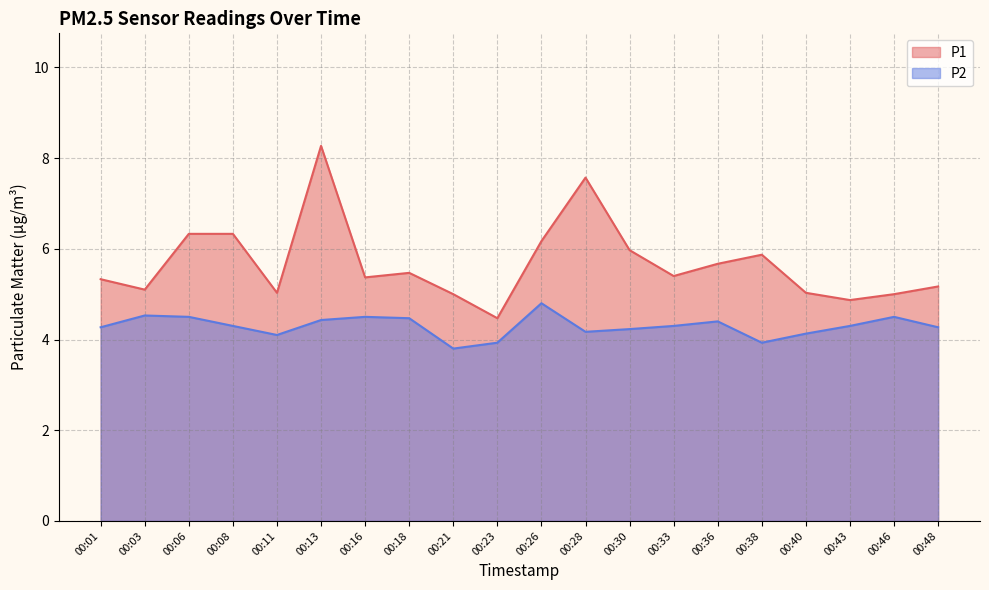

Reading left to right, list all the values displayed in this chart.

P1: 00:01=5.3	00:03=5.1	00:06=6.3	00:08=6.3	00:11=5.0	00:13=8.3	00:16=5.4	00:18=5.5	00:21=5.0	00:23=4.5	00:26=6.2	00:28=7.6	00:30=6.0	00:33=5.4	00:36=5.7	00:38=5.9	00:40=5.0	00:43=4.9	00:46=5.0	00:48=5.2
P2: 00:01=4.3	00:03=4.5	00:06=4.5	00:08=4.3	00:11=4.1	00:13=4.4	00:16=4.5	00:18=4.5	00:21=3.8	00:23=3.9	00:26=4.8	00:28=4.2	00:30=4.2	00:33=4.3	00:36=4.4	00:38=3.9	00:40=4.1	00:43=4.3	00:46=4.5	00:48=4.3